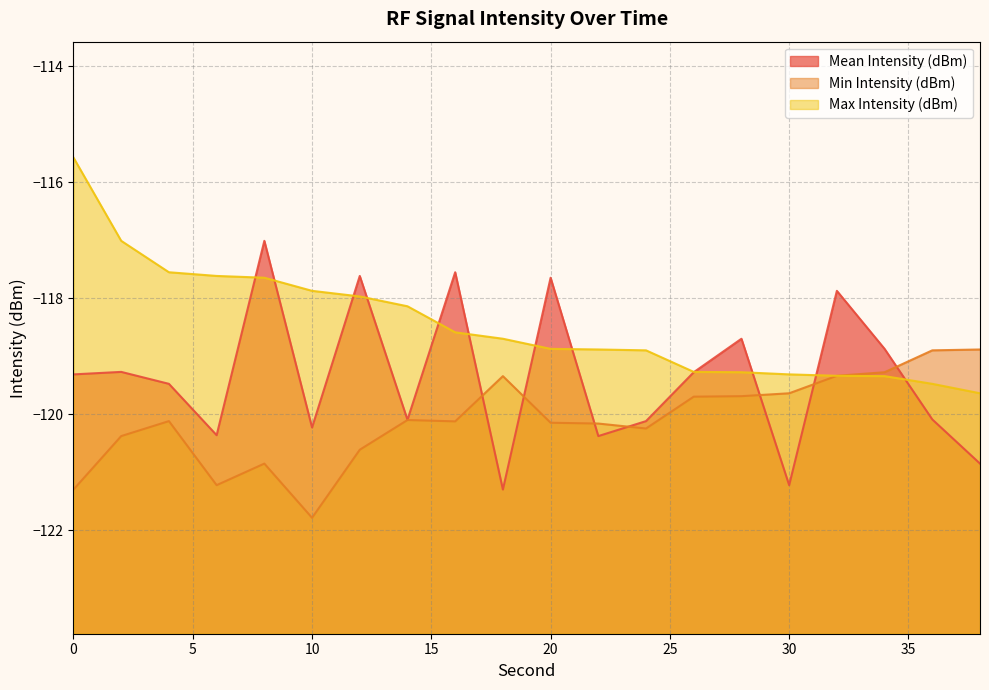

What is the difference between the Mean Intensity (dBm) values at 20 and 26?

1.6